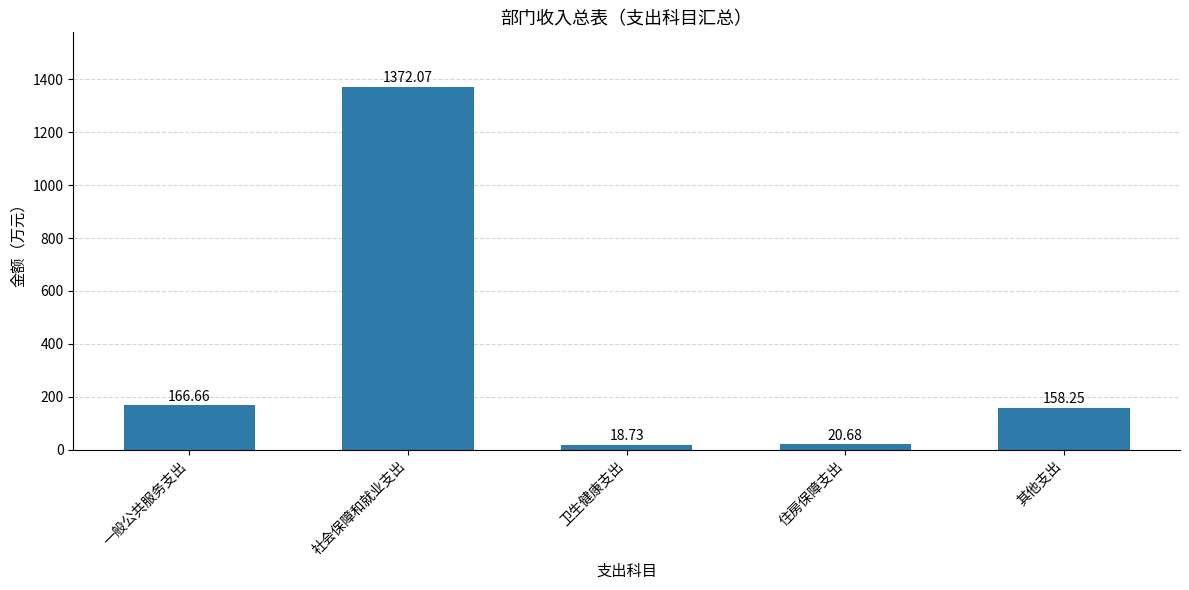

Between 社会保障和就业支出 and 其他支出, which is larger?

社会保障和就业支出